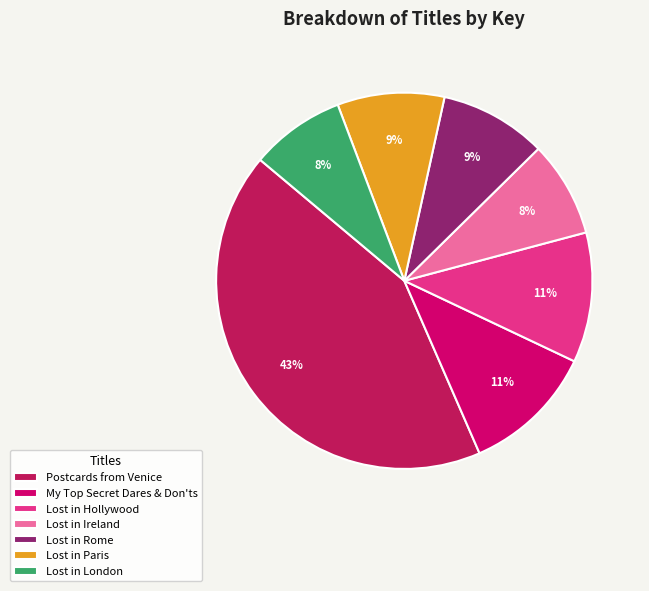

True or false: Postcards from Venice accounts for 43% of the total.

True